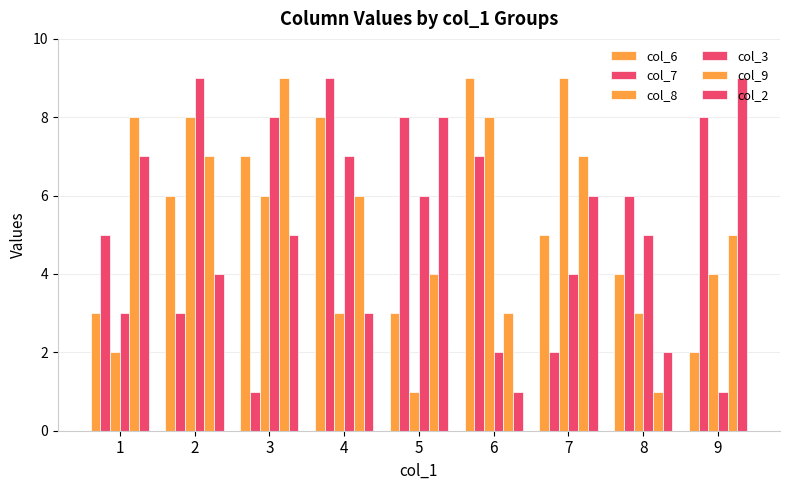

At how many categories does at least one series exceed 5?

9